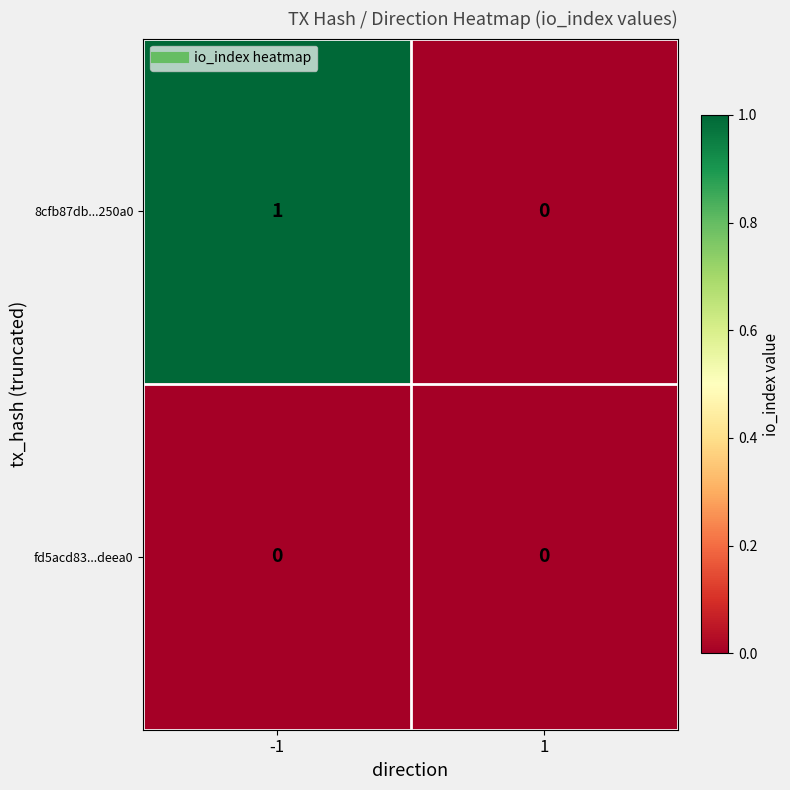

List the series in order of their overall mean, lowest first.

fd5acd83...deea0, 8cfb87db...250a0